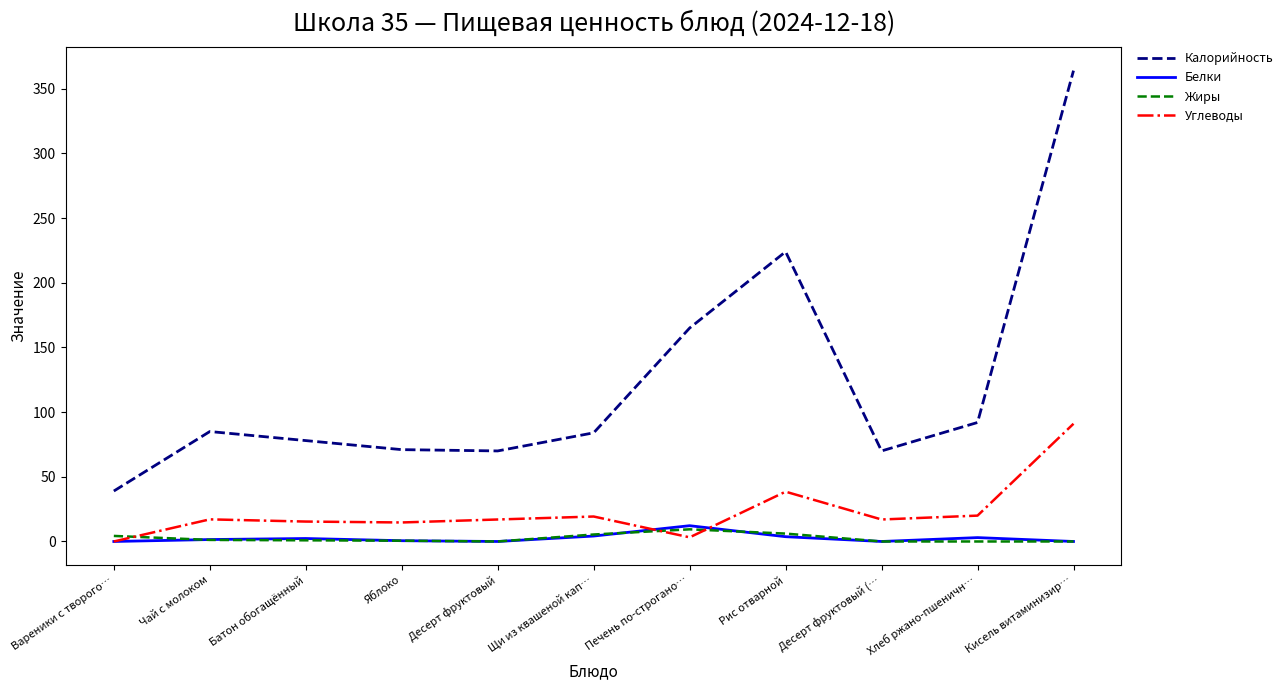

What position from the left is Чай с молоком?

2